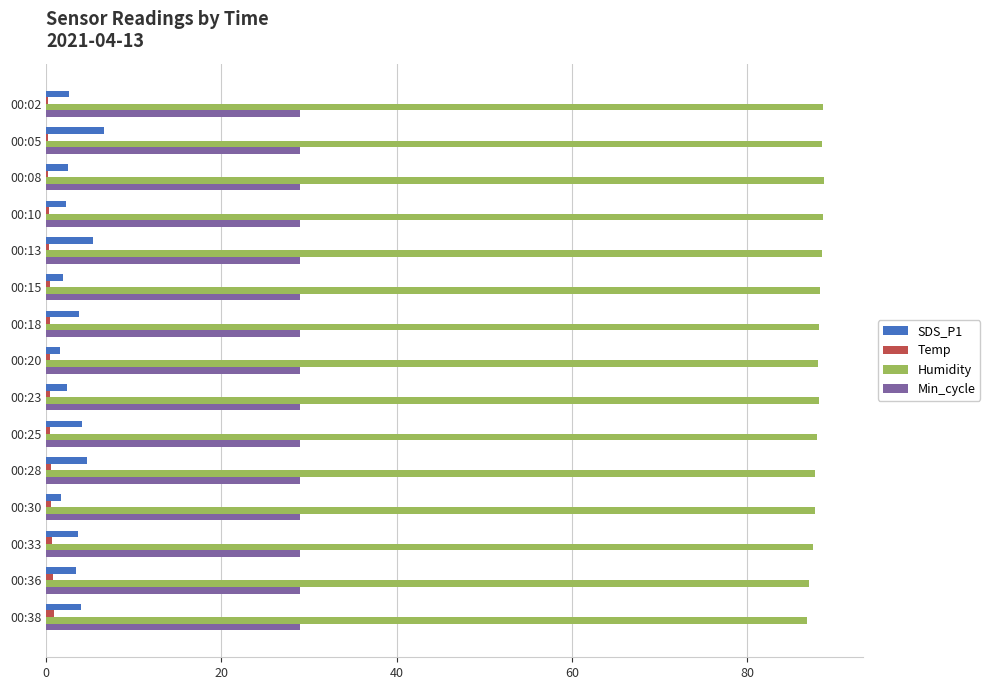

What is the sum of all Humidity values?

1321.1